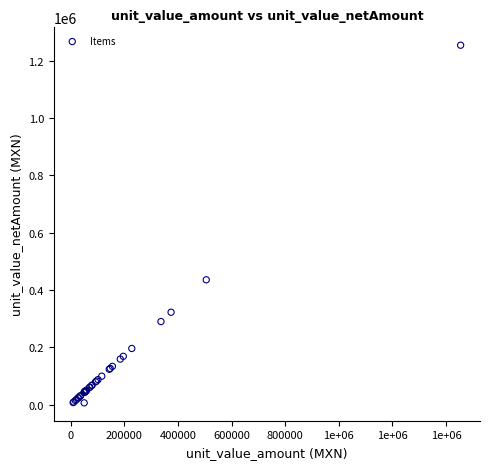

What Y value in the scatter plot is closest to 630491?

436050.0